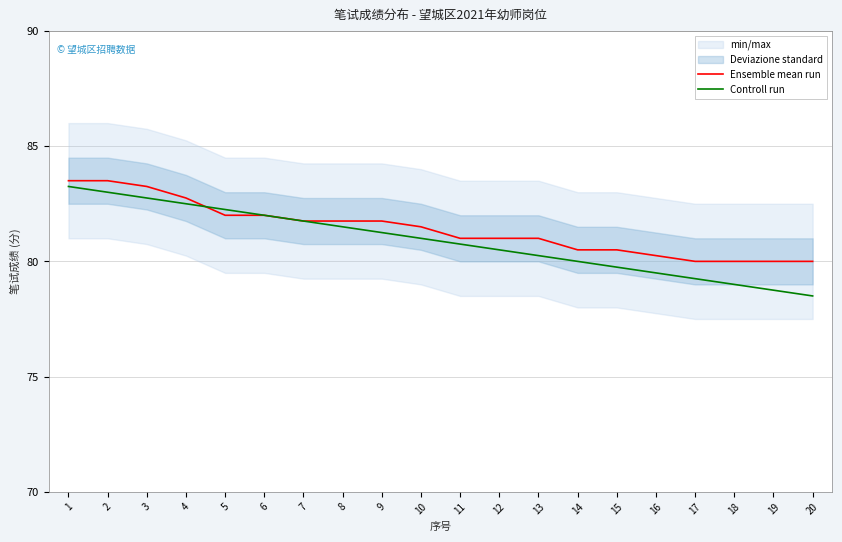

What is the value of the Controll run point at the 6th from the left?

82.0